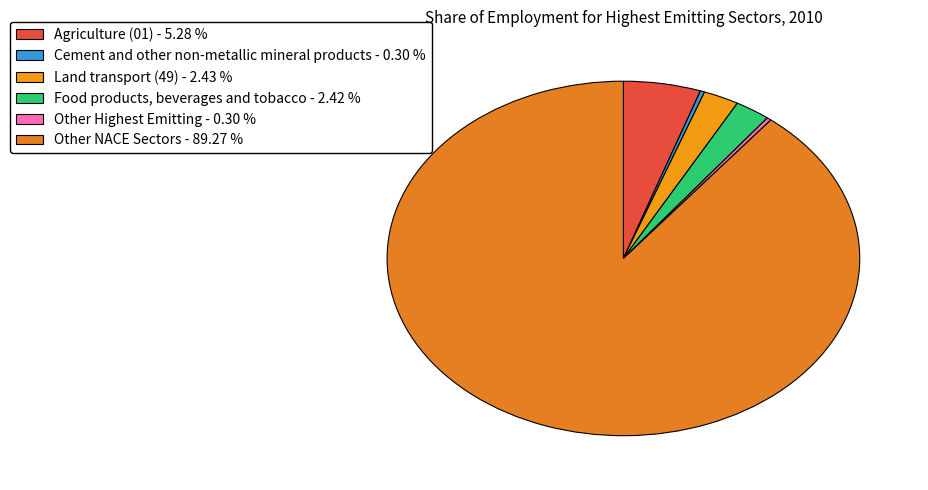

Is there any slice that represents more than half of the pie?

Yes